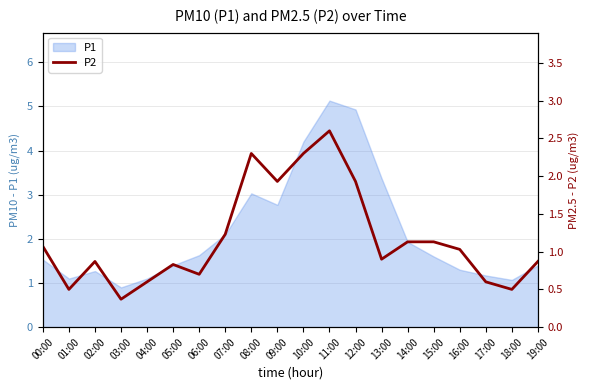

How many points are lower than both their immediate neighbors (excluding endpoints)?

6